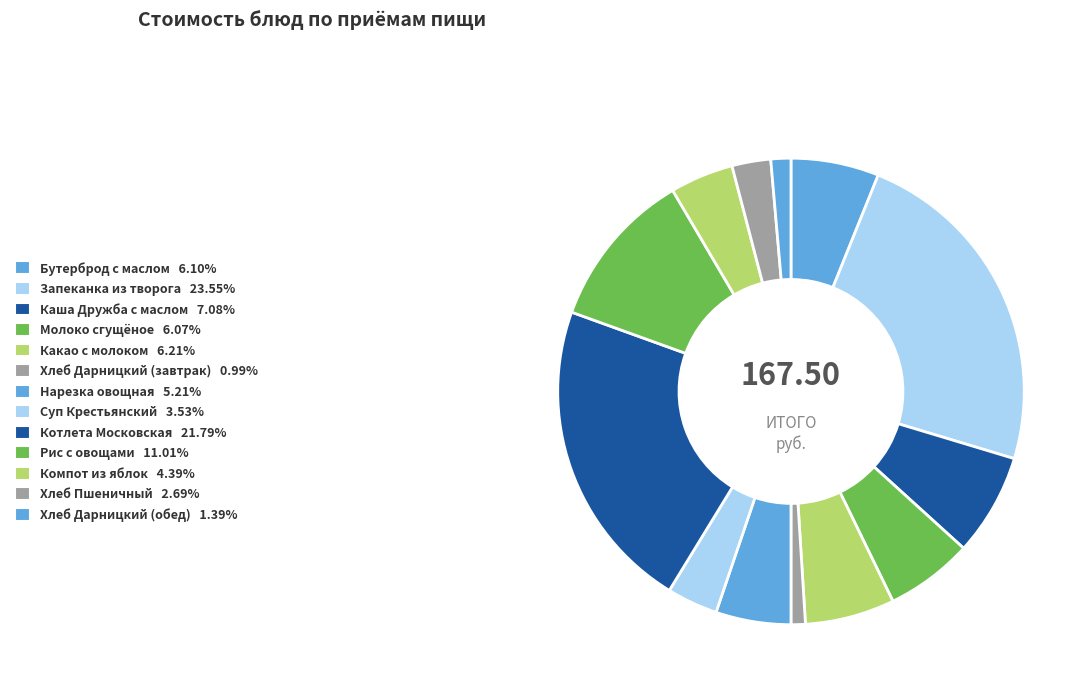

The Рис с овощами slice represents 11% of the pie. True or false?

True